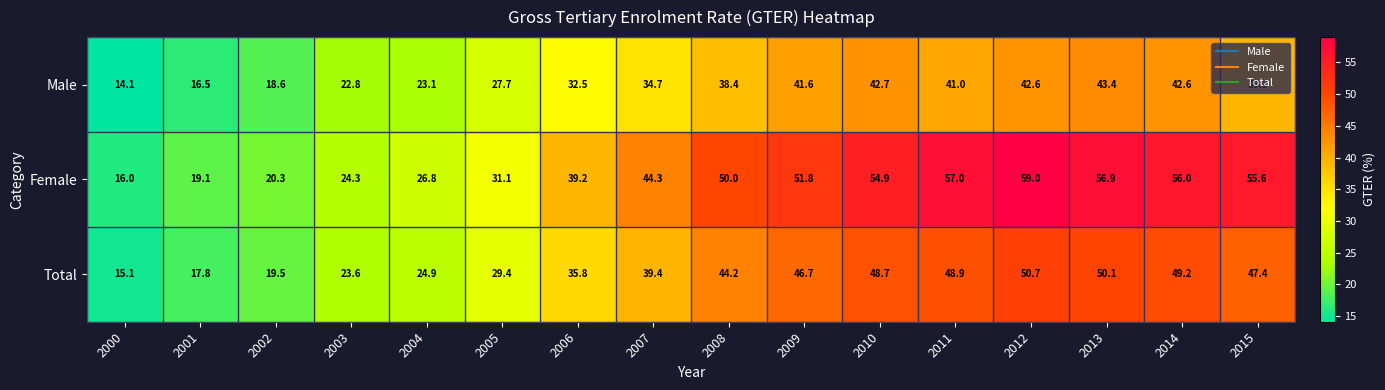

Rank the series by their average value, from highest to lowest.

Female, Total, Male